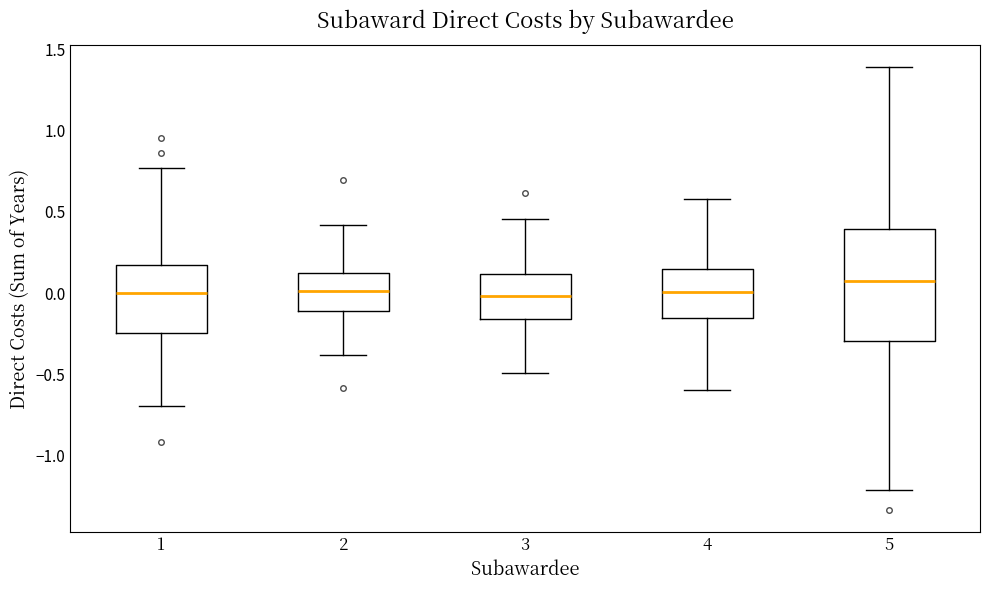

Reading left to right, read every box against the y-axis: the position of its median line, the range the box covers, and the ends of its whiskers. The values are not printed on the chart, so give them approximately, as read against the axis.

1: median 0.00, box -0.25 to 0.20, whiskers -0.70 to 0.75
2: median 0.00, box -0.10 to 0.10, whiskers -0.40 to 0.40
3: median 0.00, box -0.15 to 0.10, whiskers -0.50 to 0.45
4: median 0.00, box -0.15 to 0.15, whiskers -0.60 to 0.60
5: median 0.05, box -0.30 to 0.40, whiskers -1.20 to 1.40